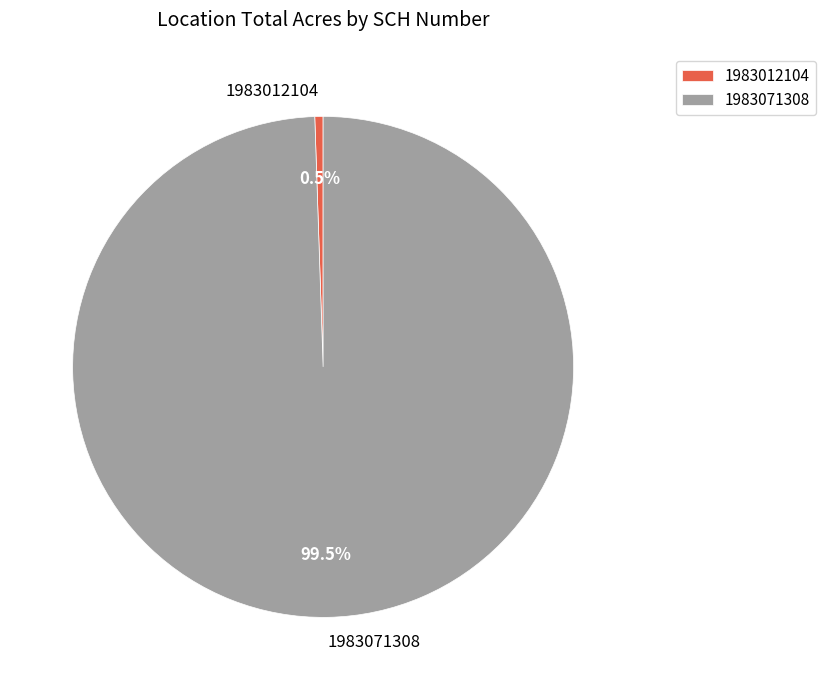

To the nearest percent, what is the average slice percentage?

50%